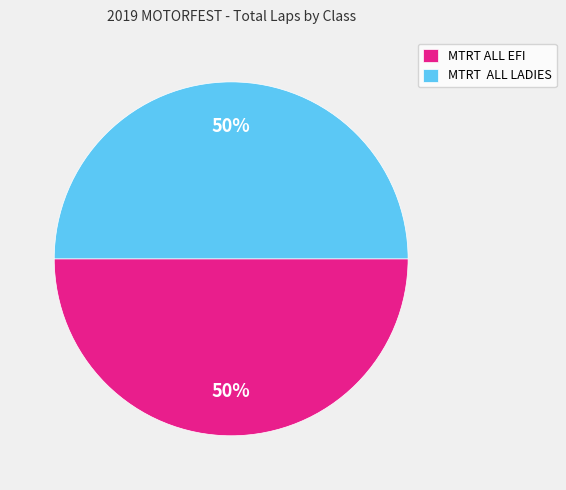

The MTRT ALL LADIES slice represents 50% of the pie. True or false?

True